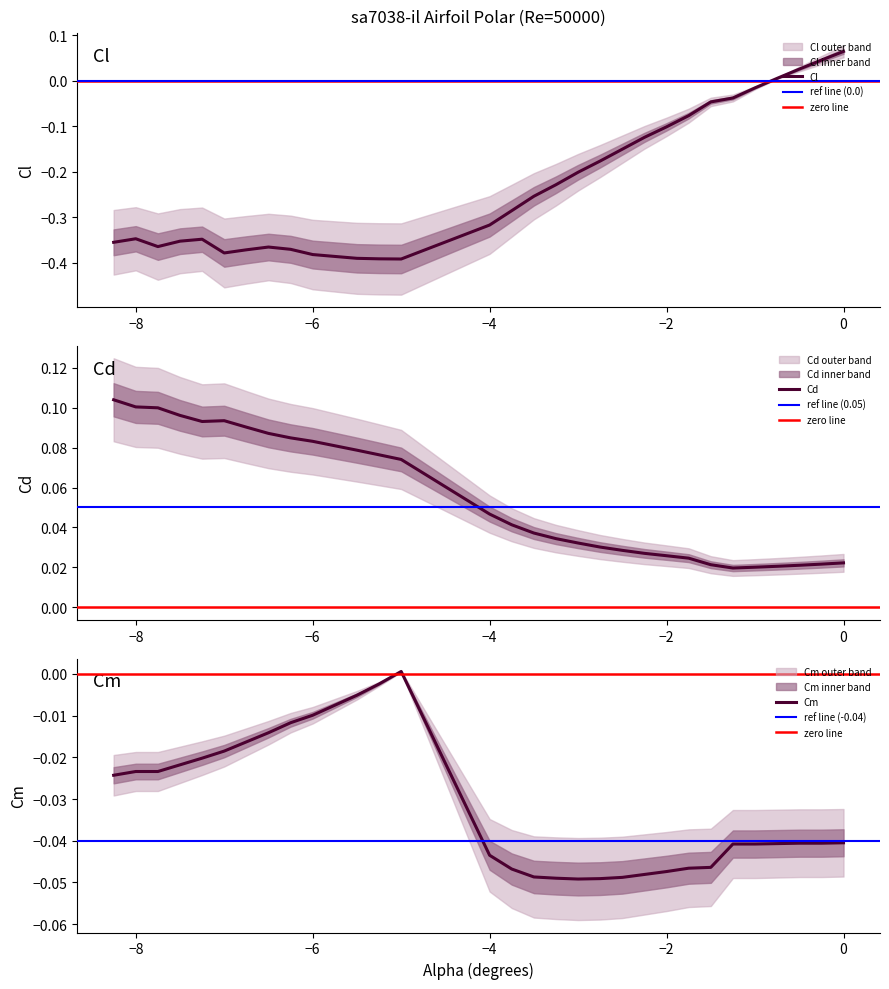

At which label does Cl first exceed 0?

-0.75